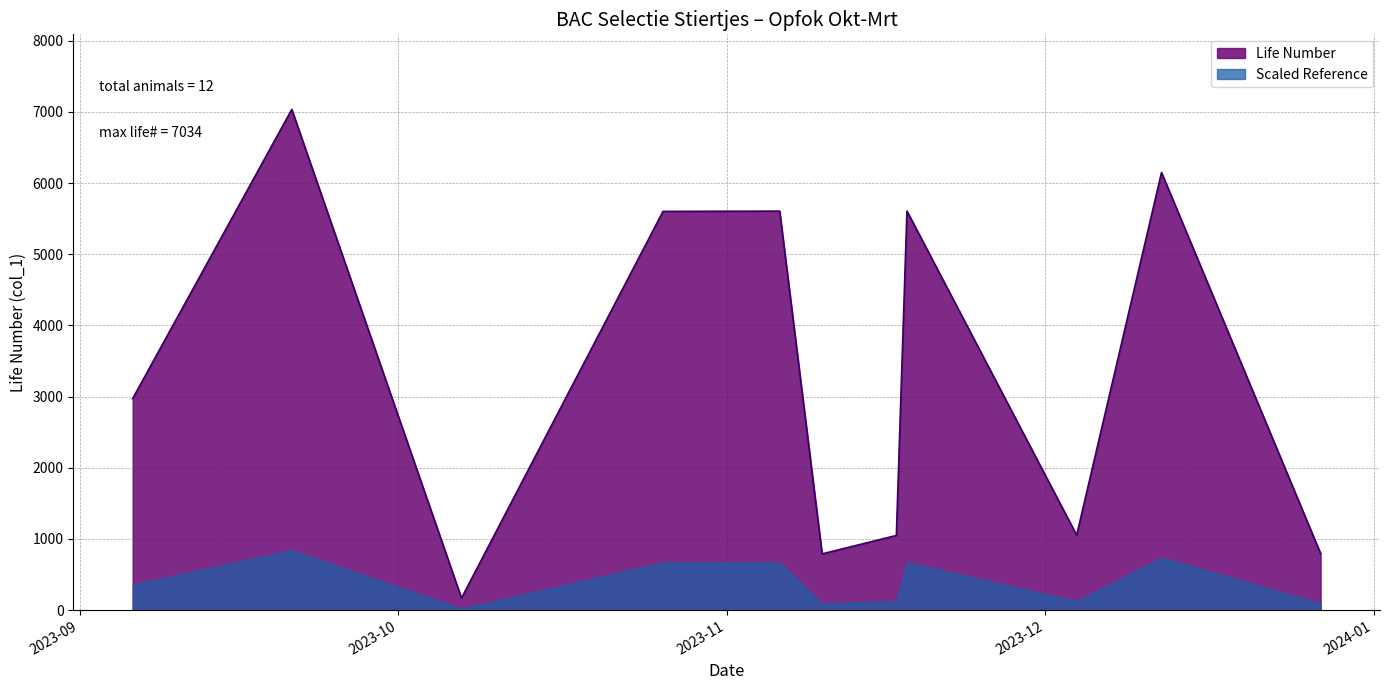

Between 2023-11-18 and 2023-11-17, which is larger?

2023-11-18